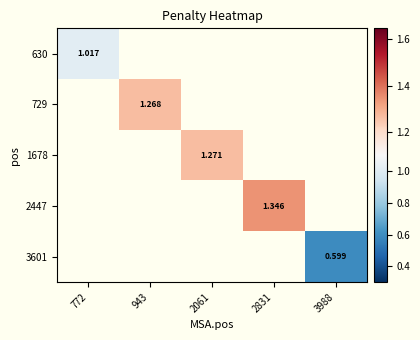

Count the number of data series in this chart.

5